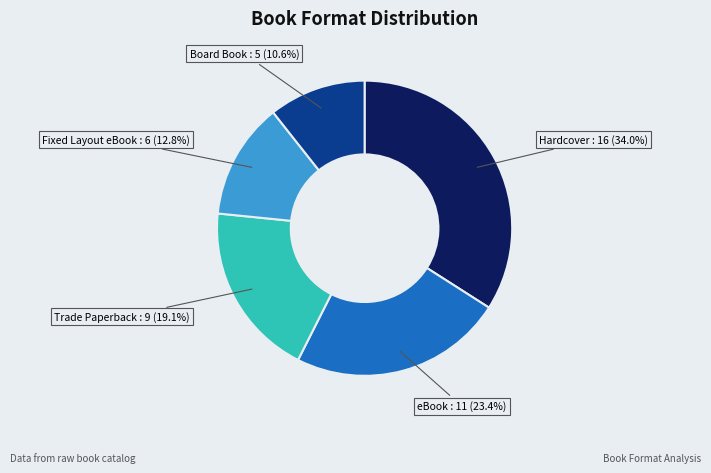

How many slices are in this pie chart?

5